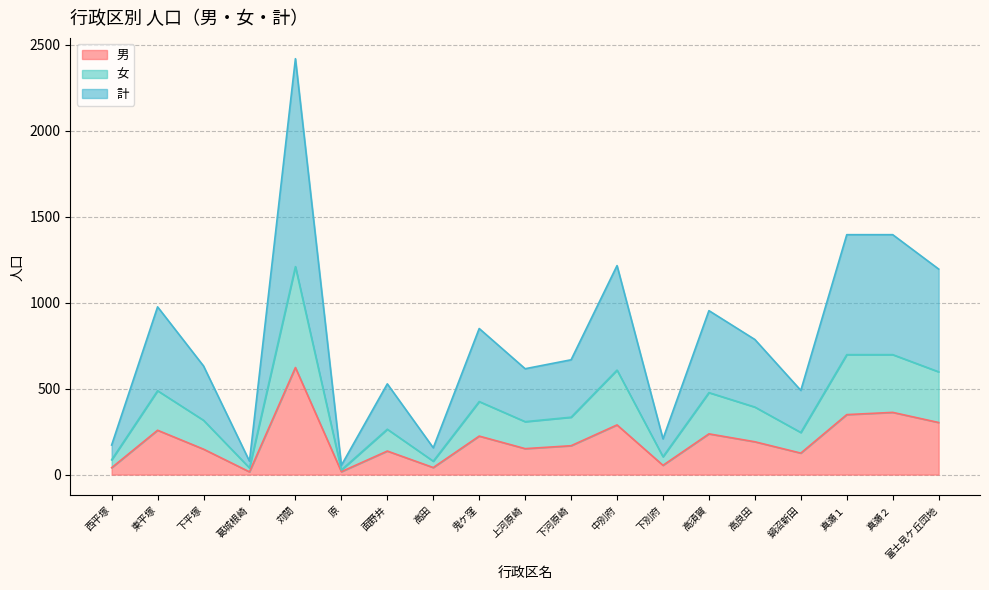

How many values in the 計 series exceed 668?

9